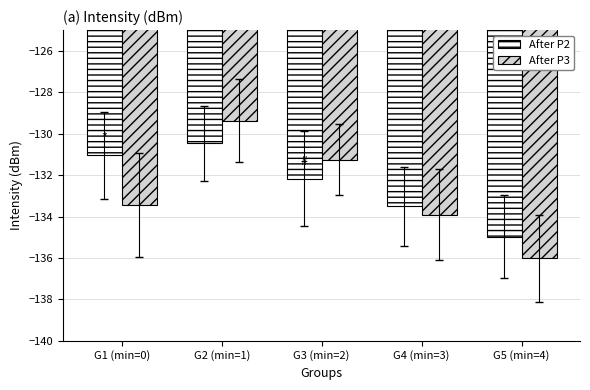

The value of After P2 at G4 (min=3) is -214.3. True or false?

False